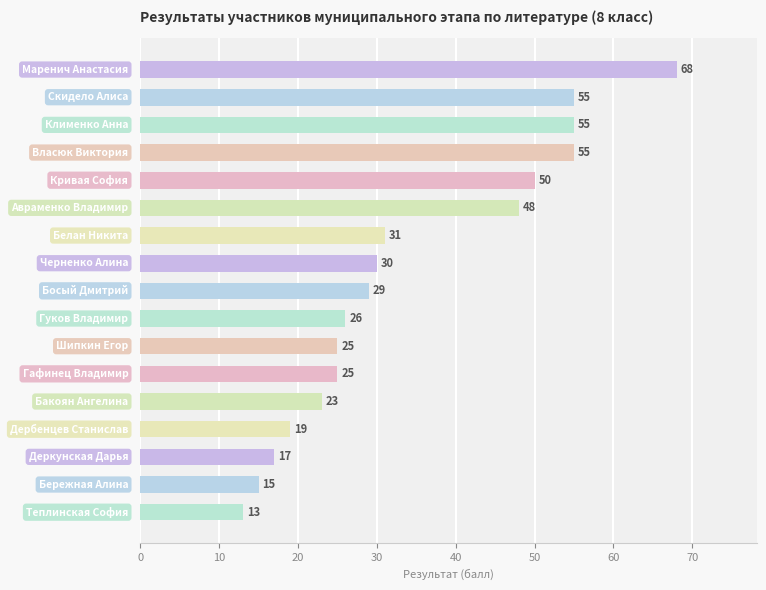

What is the value of the 15th bar from the top?

17